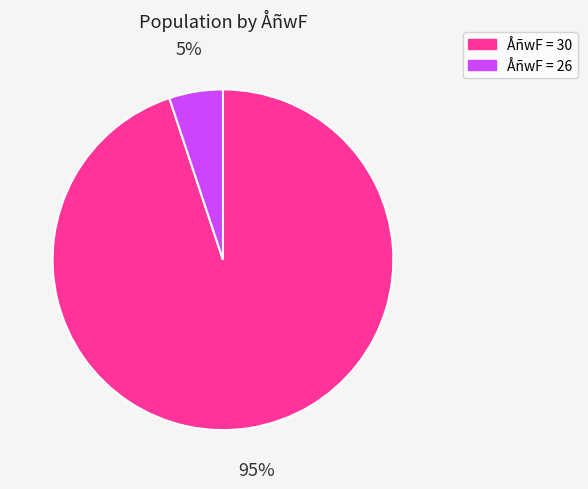

Does any single category account for the majority?

Yes